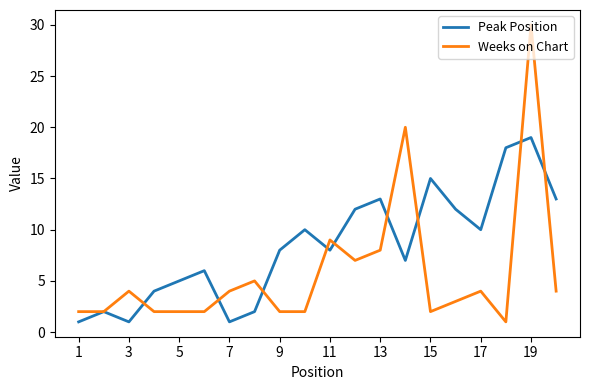

Rank the series by their average value, from highest to lowest.

Peak Position, Weeks on Chart